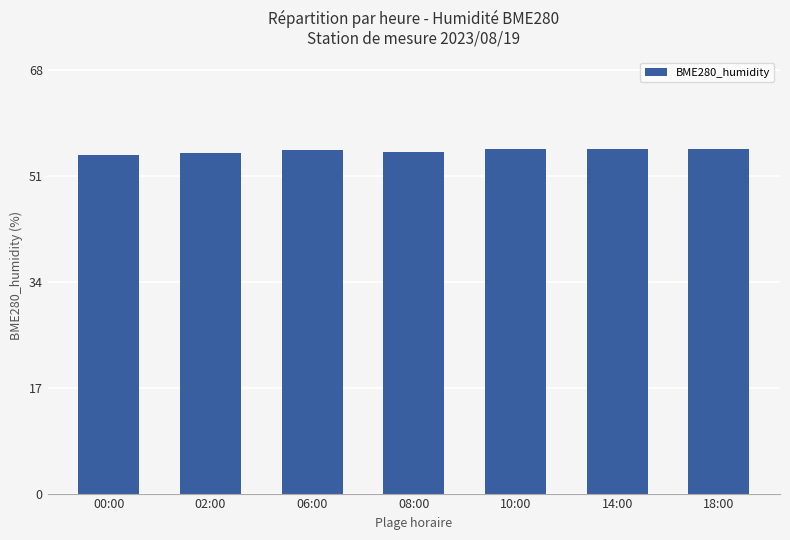

What is the sum of all values?

385.0